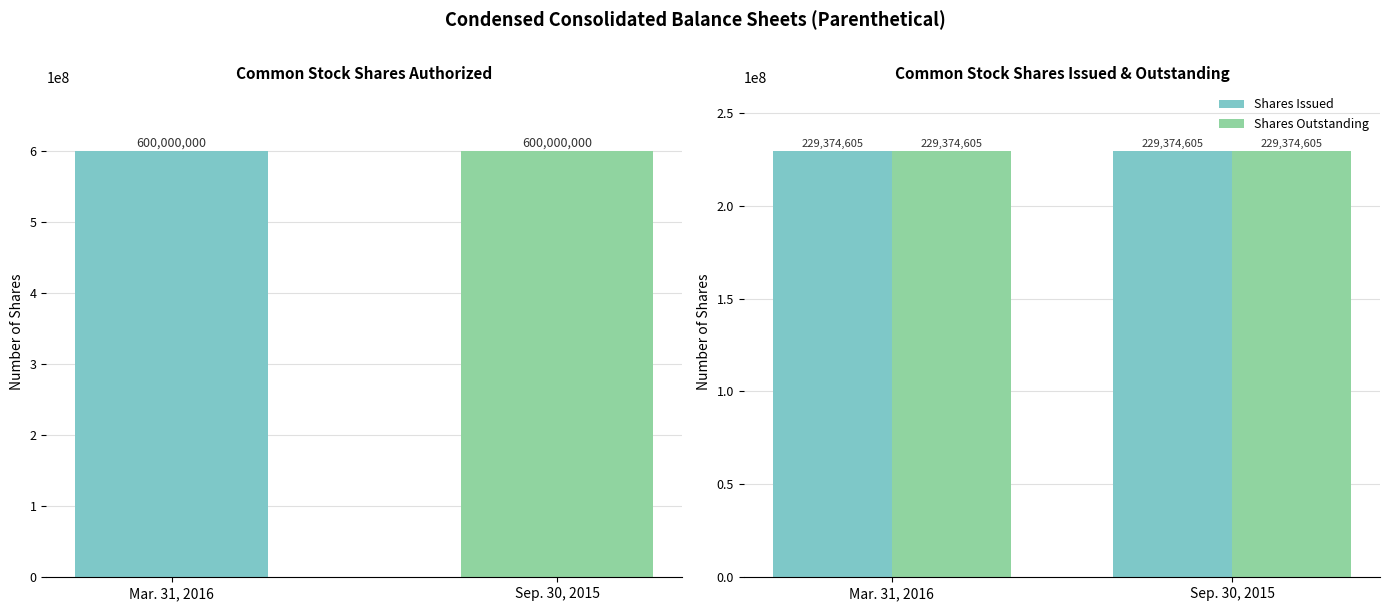

What is the maximum value for Shares Outstanding?

229374605